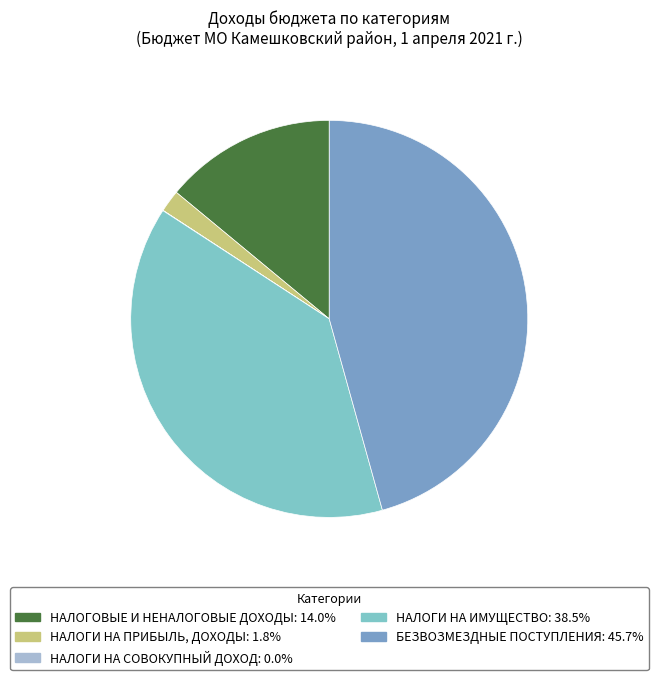

Is there a majority slice in this chart?

No